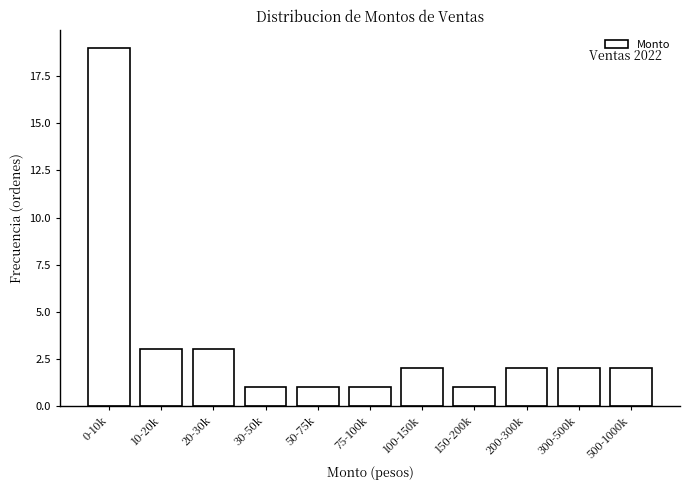

Reading left to right, extract all data points from this chart.

19	3	3	1	1	1	2	1	2	2	2